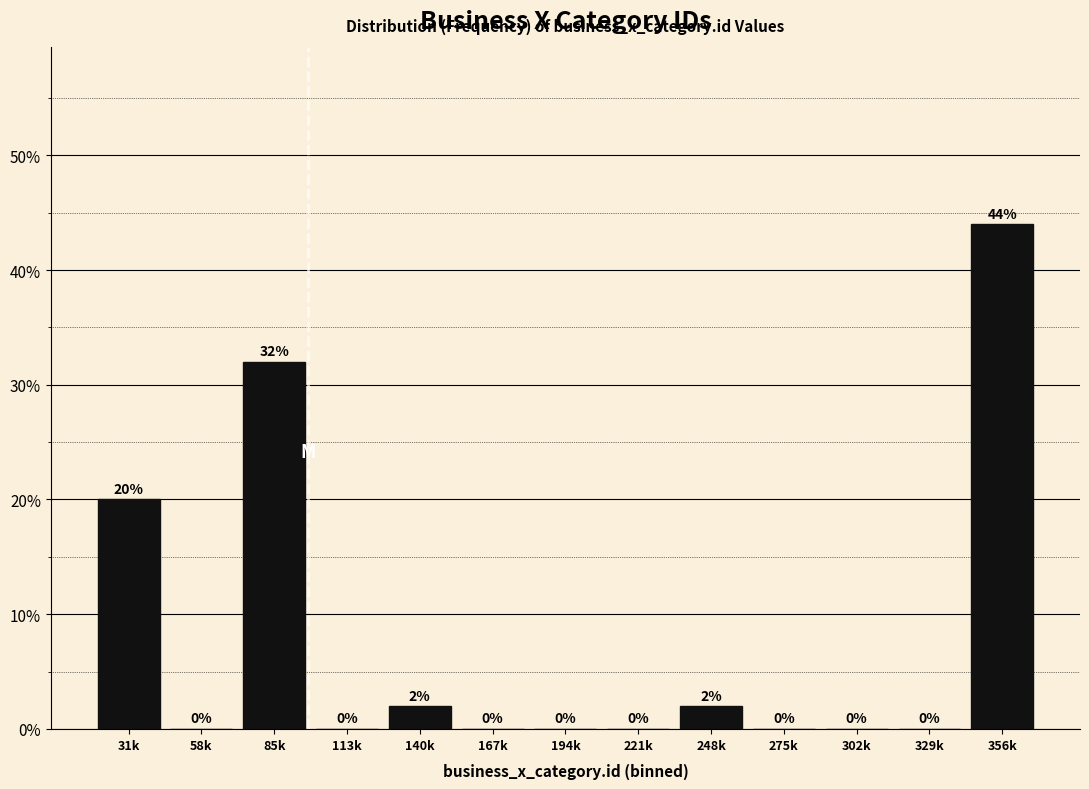

Reading right to left, extract all data points from this chart.

356k=44	329k=0	302k=0	275k=0	248k=2	221k=0	194k=0	167k=0	140k=2	113k=0	85k=32	58k=0	31k=20